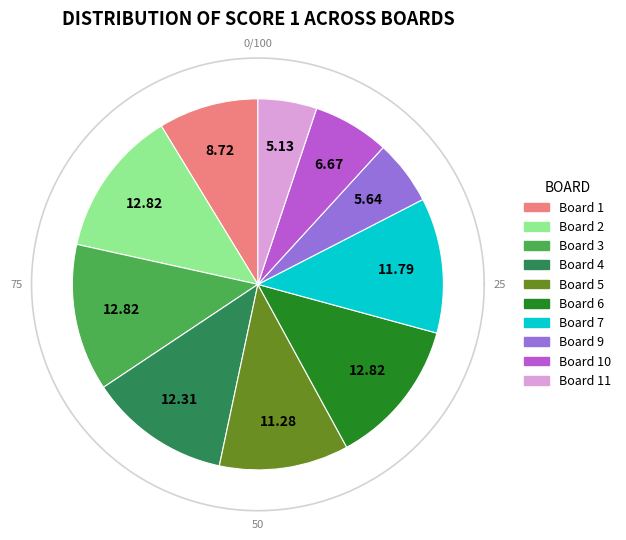

Is 11 the majority of the pie?

No